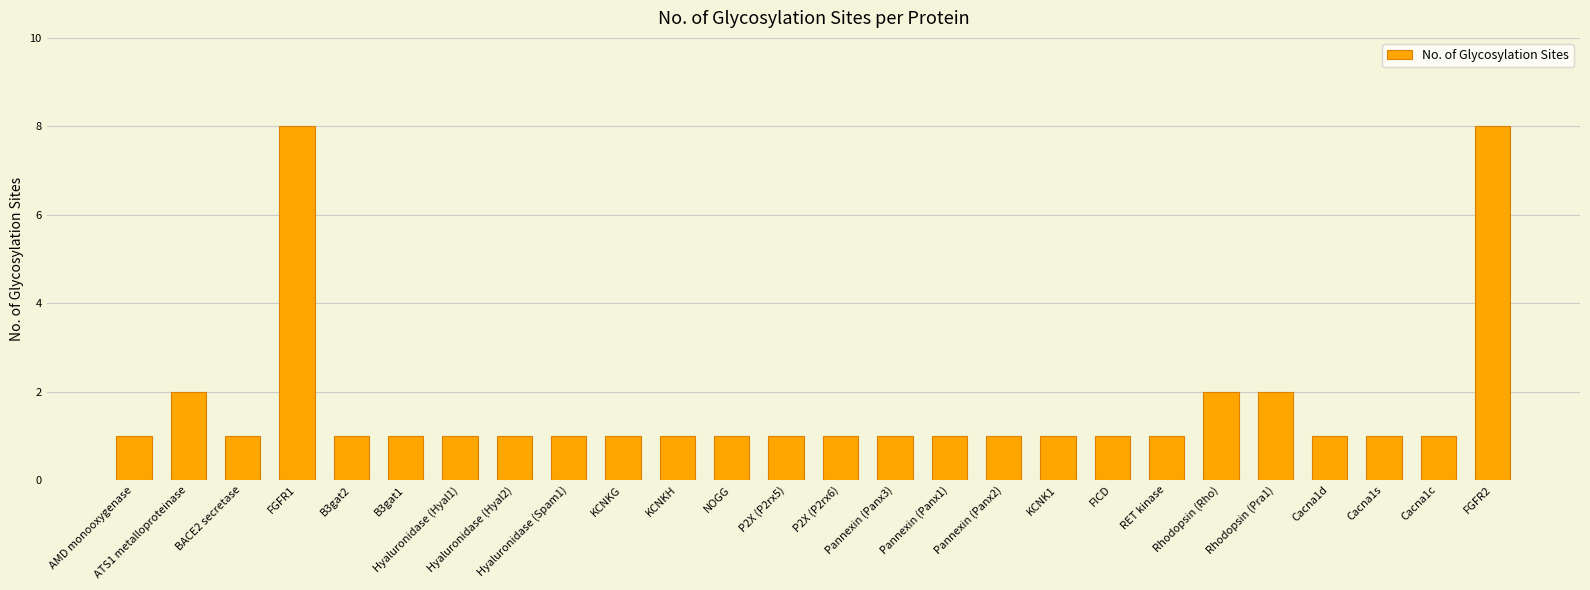

What is the average value?

2